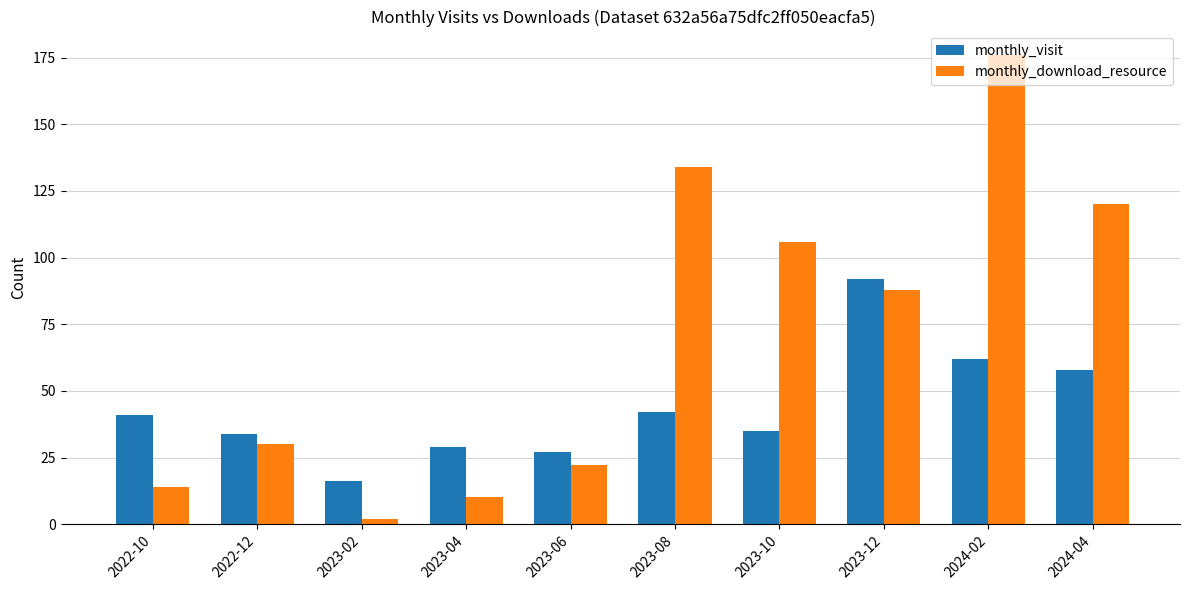

Are the bars horizontal?

No